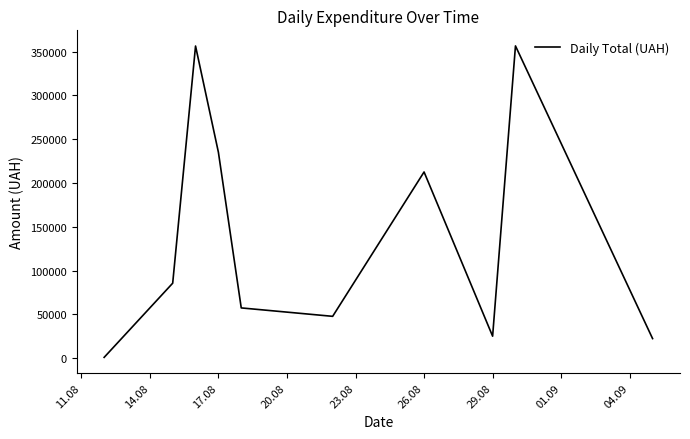

What is the difference between the maximum and minimum values?

355479.1